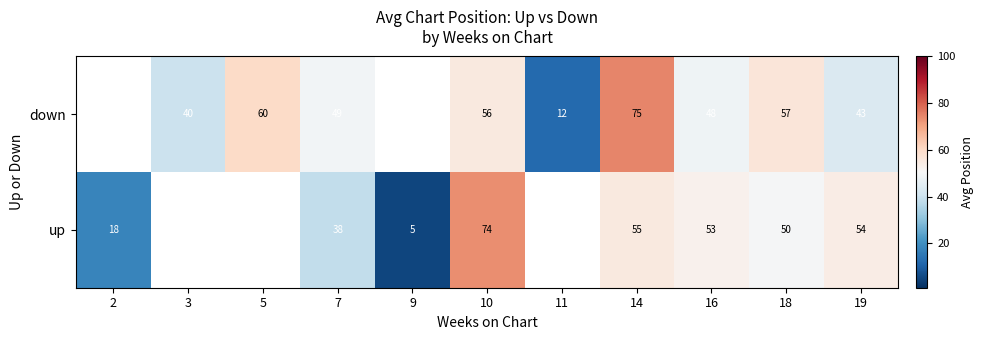

At 19, list the series in order from smallest to largest.

down, up